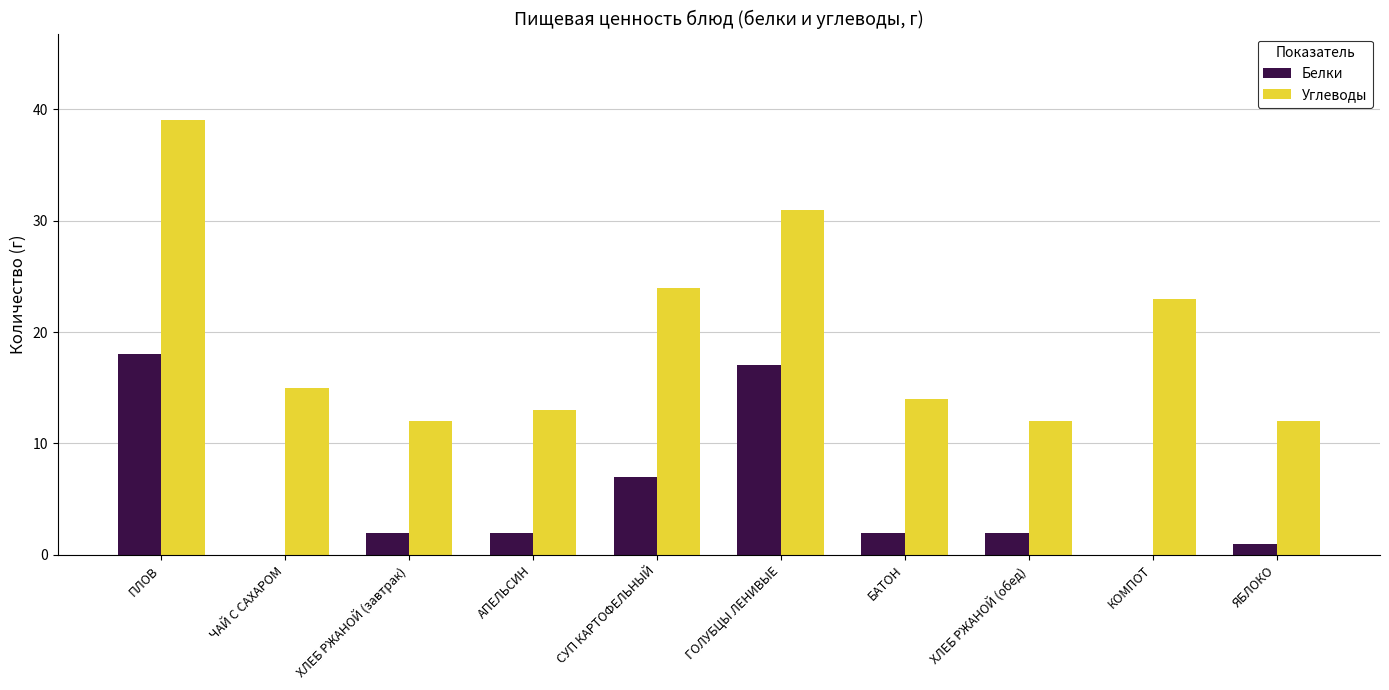

Is the value of Углеводы at КОМПОТ greater than the value of Белки at СУП КАРТОФЕЛЬНЫЙ?

Yes